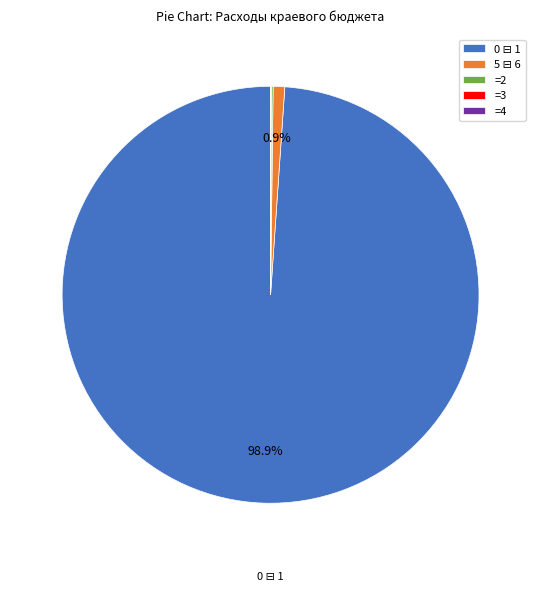

To the nearest percent, what is the average slice percentage?

20%